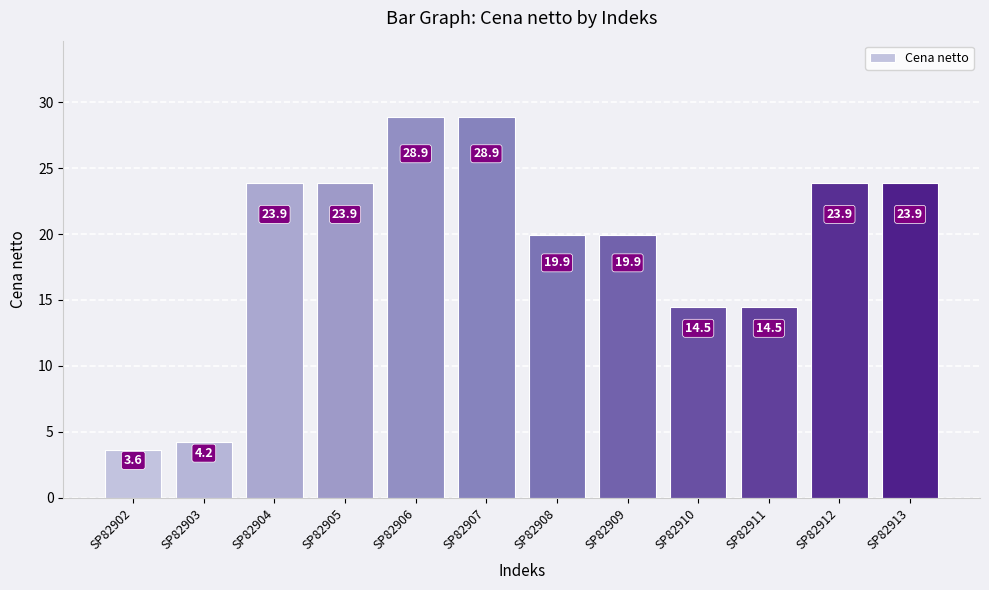

Reading left to right, what are all the values shown in this chart?

3.6	4.2	23.9	23.9	28.9	28.9	19.9	19.9	14.5	14.5	23.9	23.9